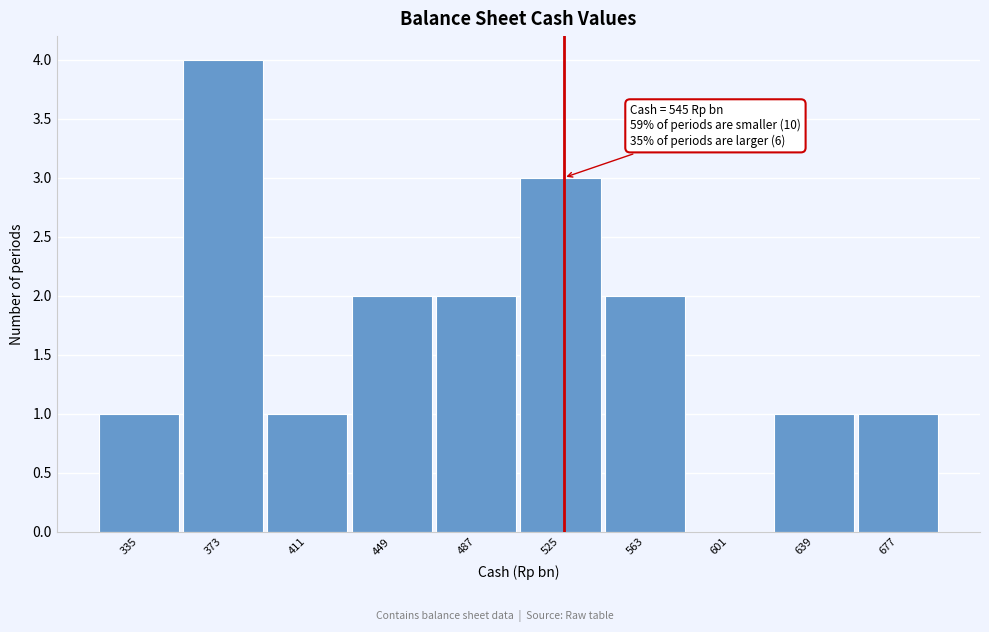

Reading left to right, list all the values displayed in this chart.

335=1	373=4	411=1	449=2	487=2	525=3	563=2	601=0	639=1	677=1